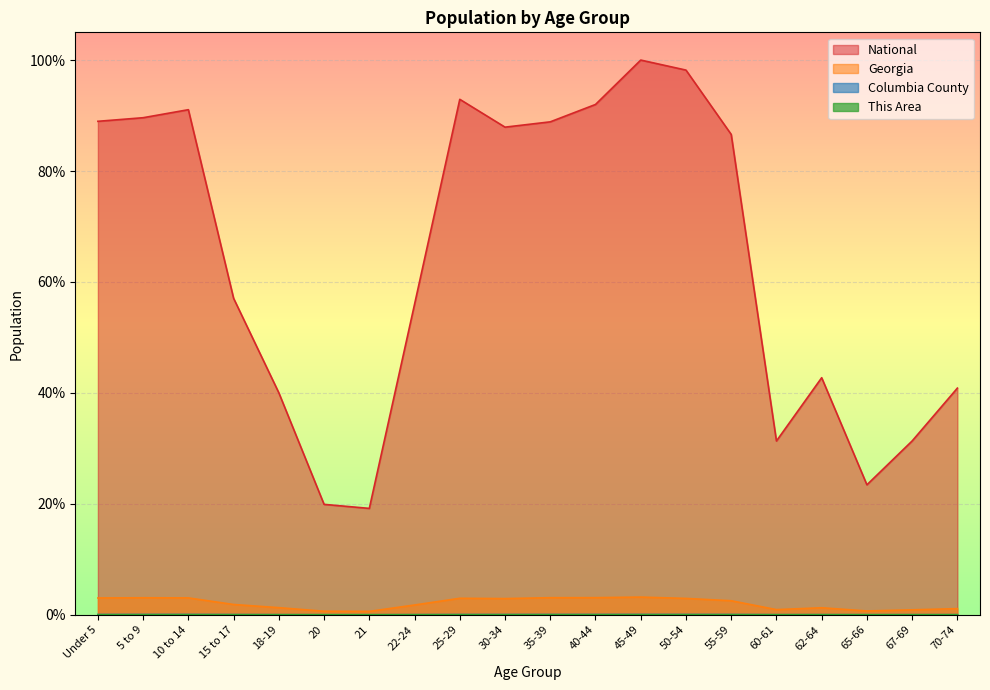

Where is National nearest to the value 0?

21